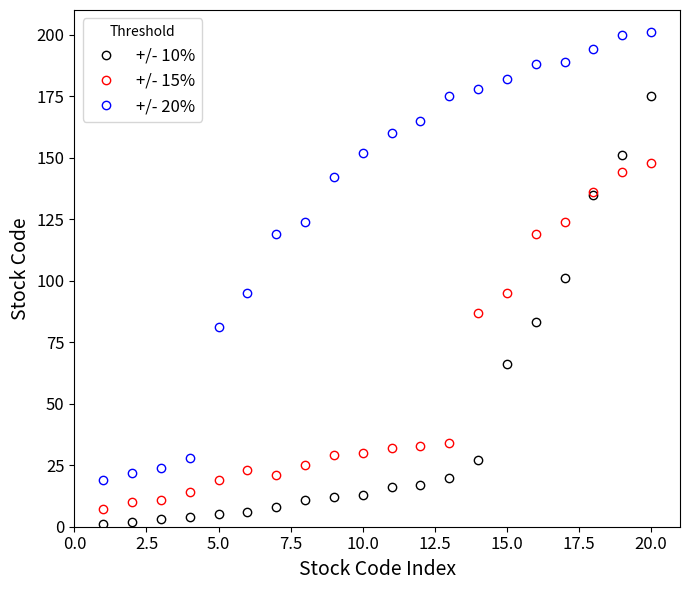

List the series in order of their overall mean, lowest first.

+/- 10%, +/- 15%, +/- 20%